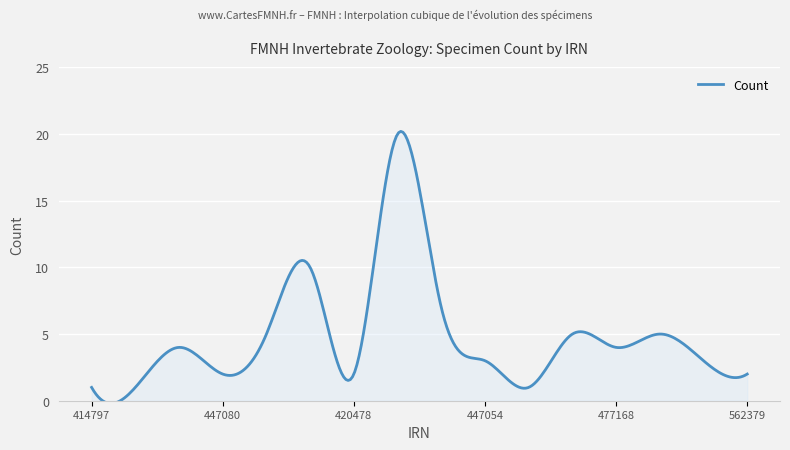

What is the difference between the maximum and minimum values?

20.4